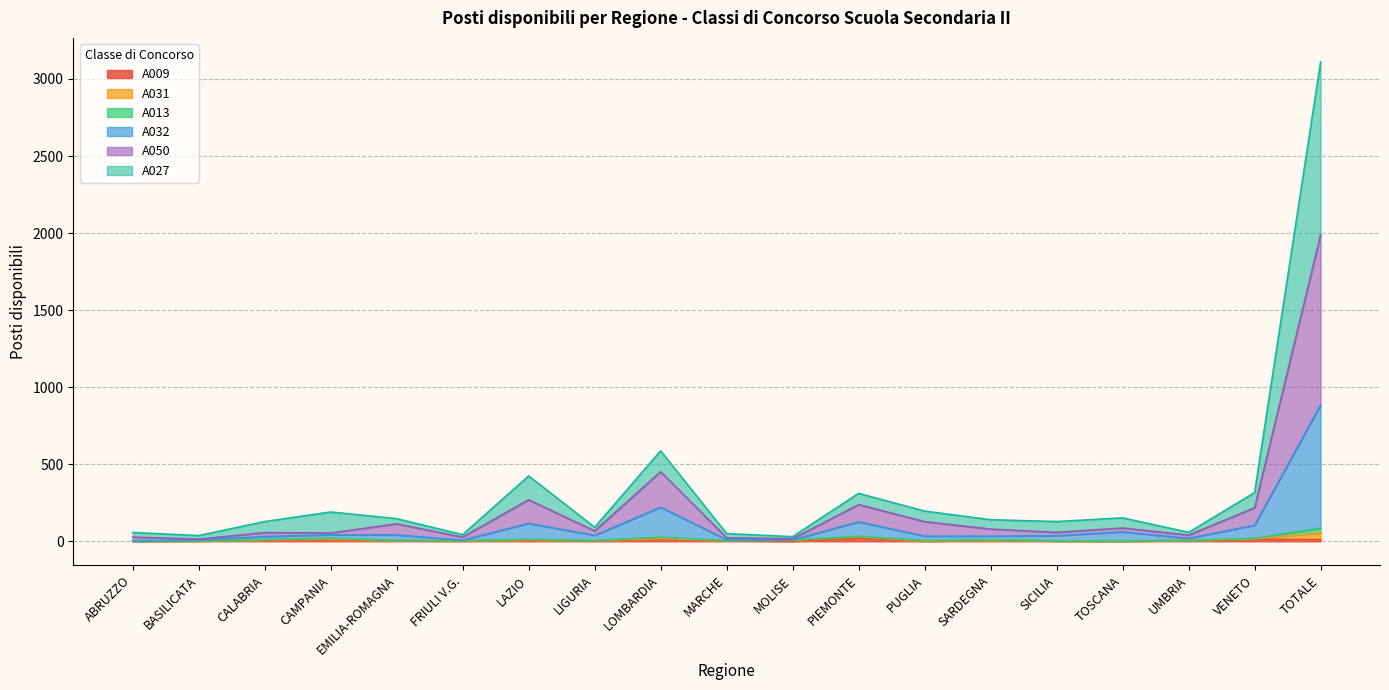

The value of A050 at TOTALE is 3037. True or false?

False